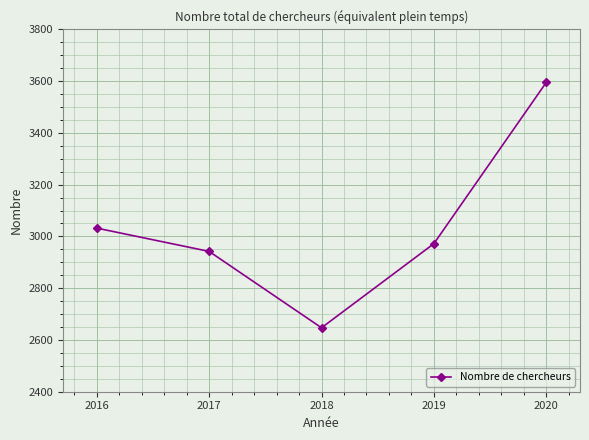

At which label is the value closest to 3121?

2016